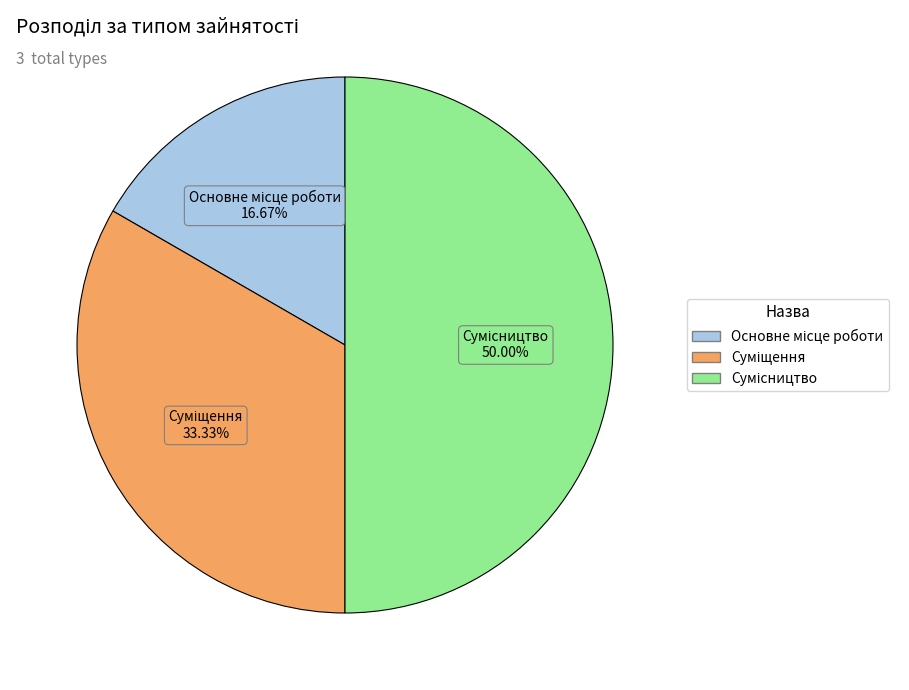

Is there a majority slice in this chart?

No